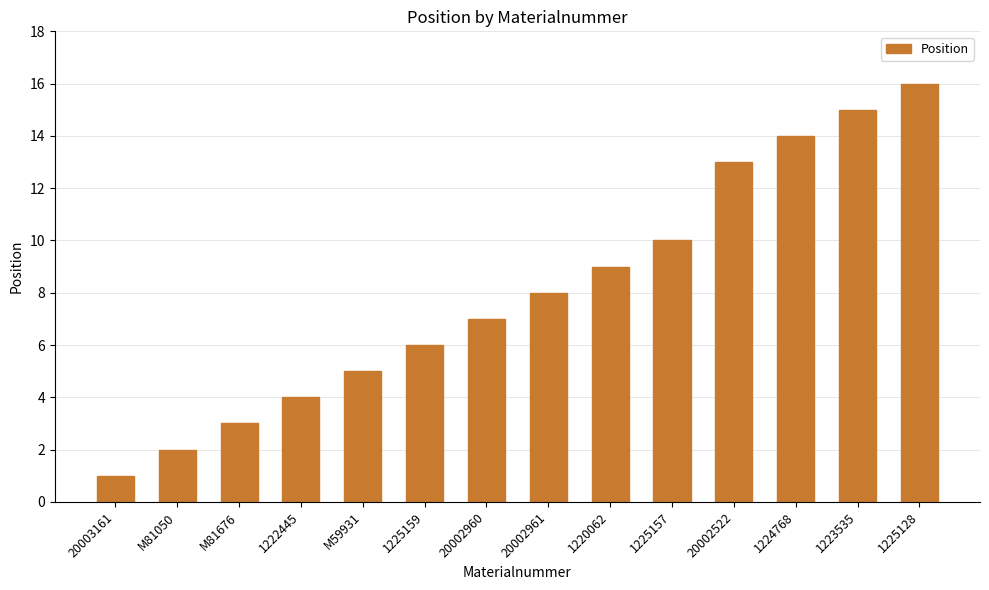

The value at M81050 is 1. True or false?

False